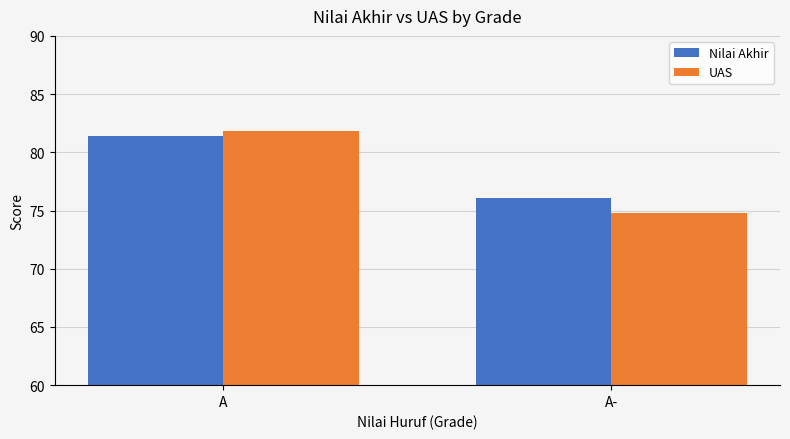

Which series has the widest spread of values?

UAS